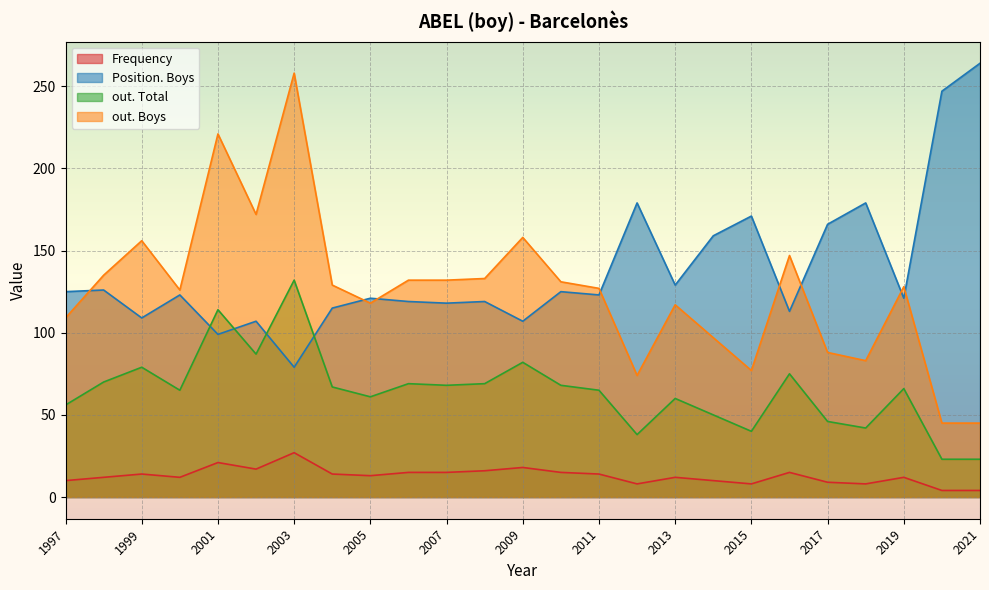

Which category has the highest value in the Frequency series?

2003